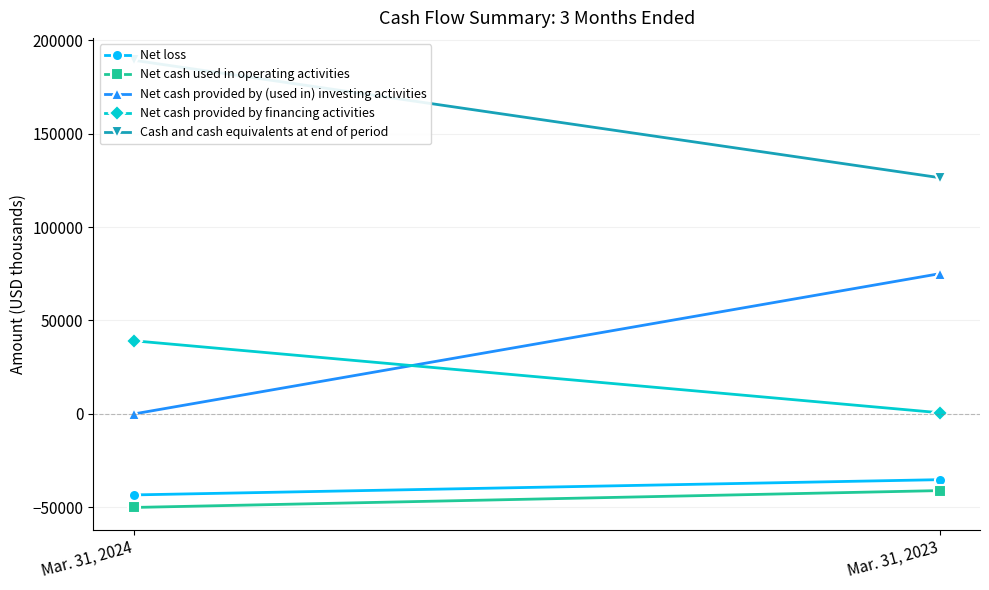

Reading left to right, transcribe all the data shown in this chart.

Net loss: -43496	-35321
Net cash used in operating activities: -50214	-41181
Net cash provided by (used in) investing activities: -140	75036
Net cash provided by financing activities: 39101	542
Cash and cash equivalents at end of period: 189388	126473